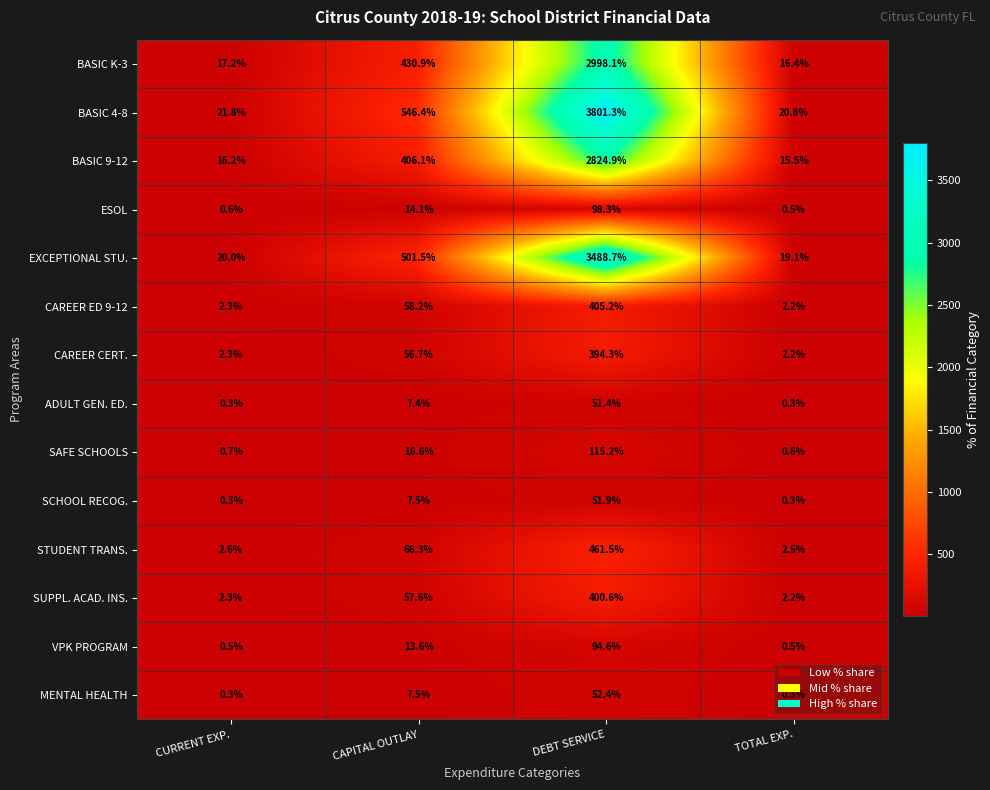

What is the difference between the maximum and minimum values in the SCHOOL RECOG. series?

51.6